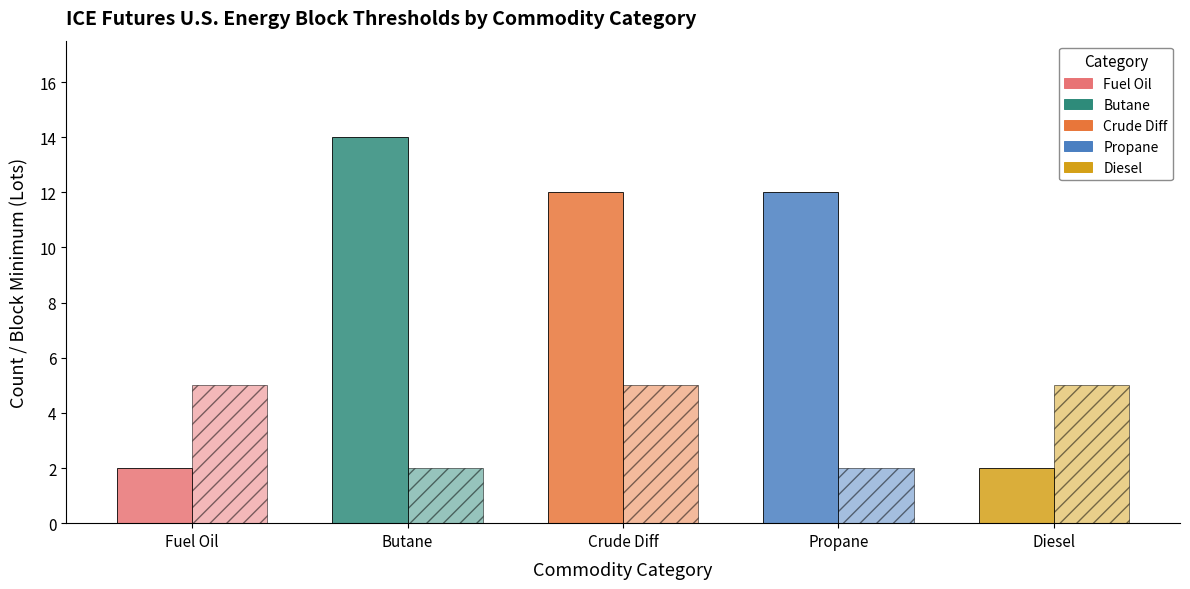

What is the spread (max minus min) of values at Crude Diff?

7